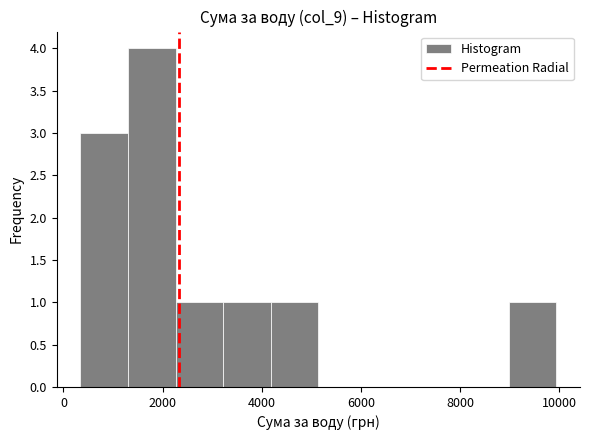

Over which range of the x-axis is the bar tallest?

1400 to 2200